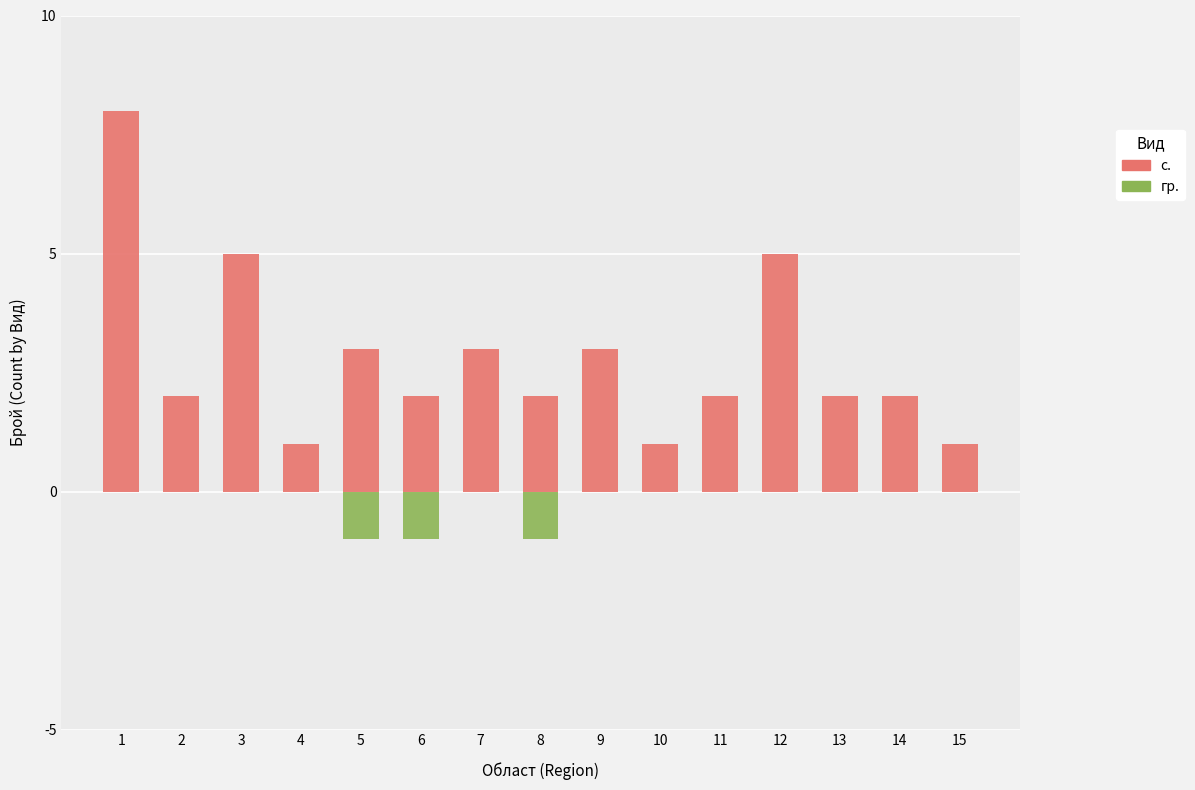

What is the difference between the highest and lowest values at 14?

2